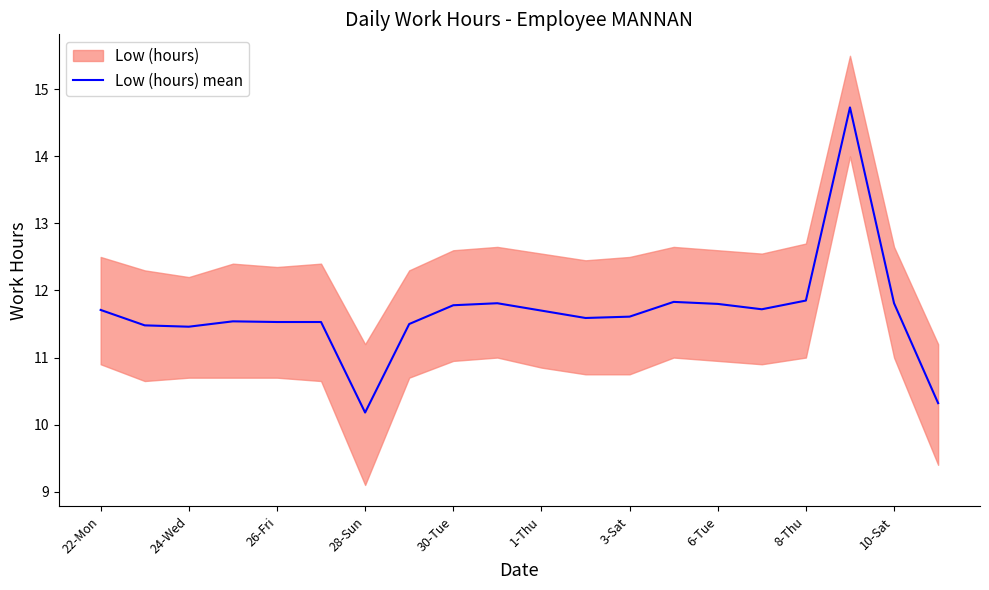

The value at 13 is 16.8. True or false?

False